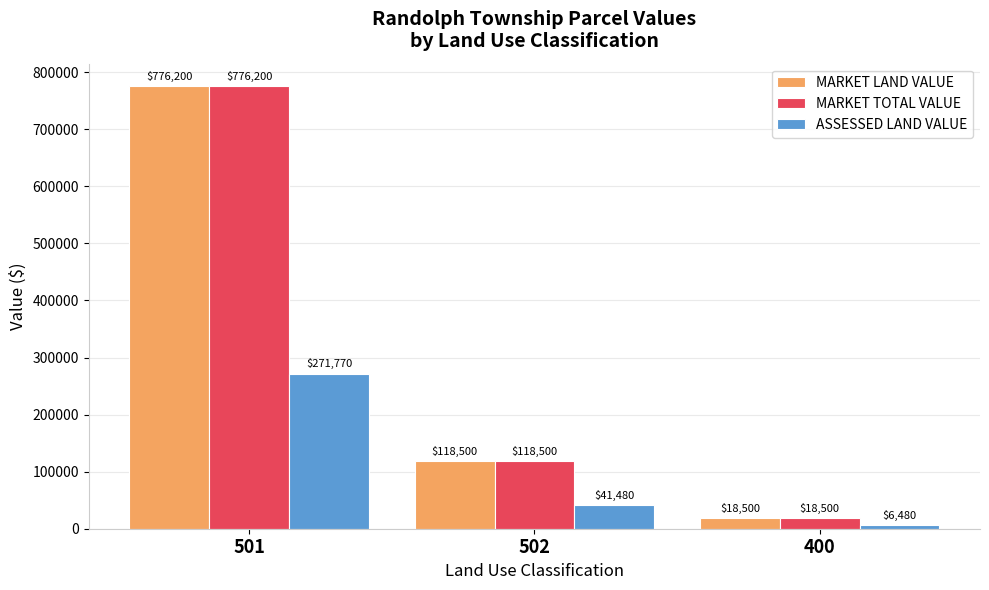

What are all the series names shown in the legend?

MARKET LAND VALUE, MARKET TOTAL VALUE, ASSESSED LAND VALUE